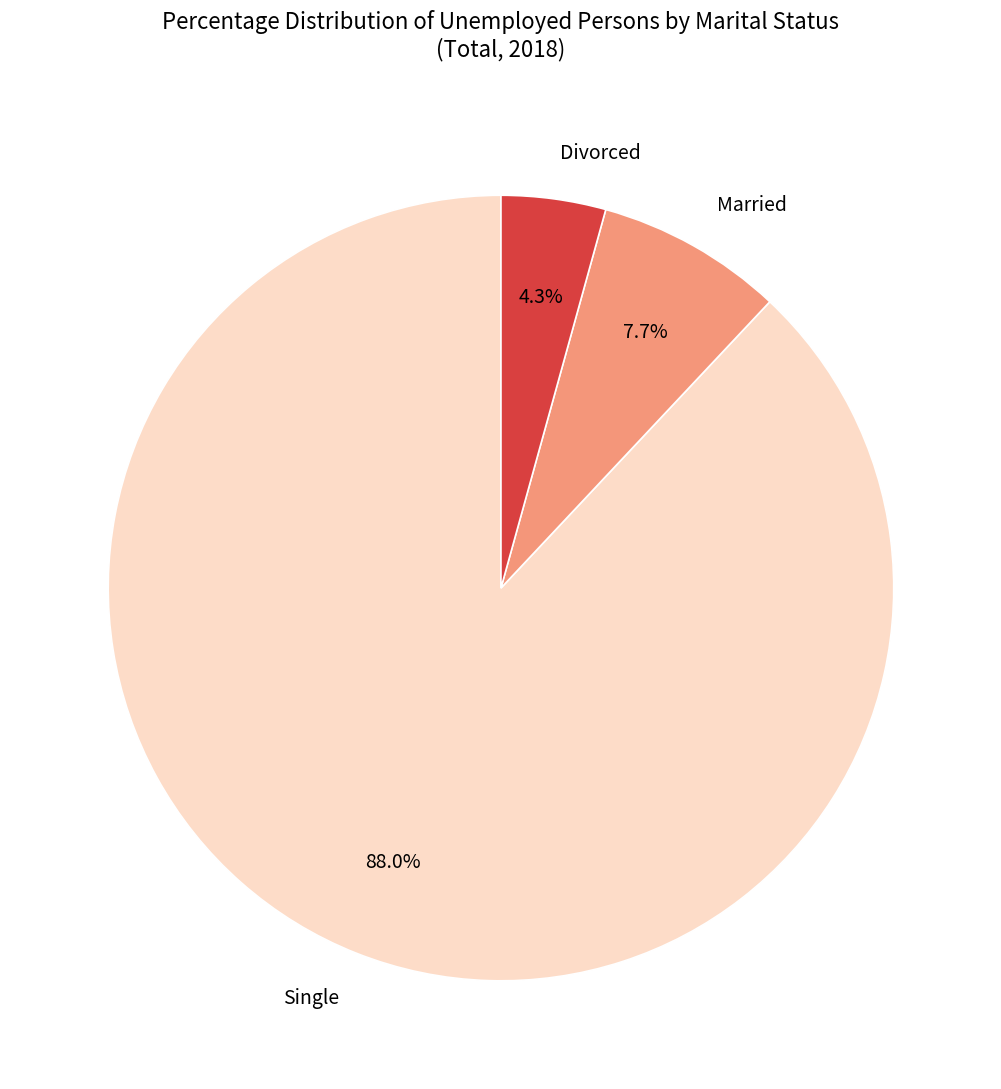

Does Married account for over 50% of the chart?

No